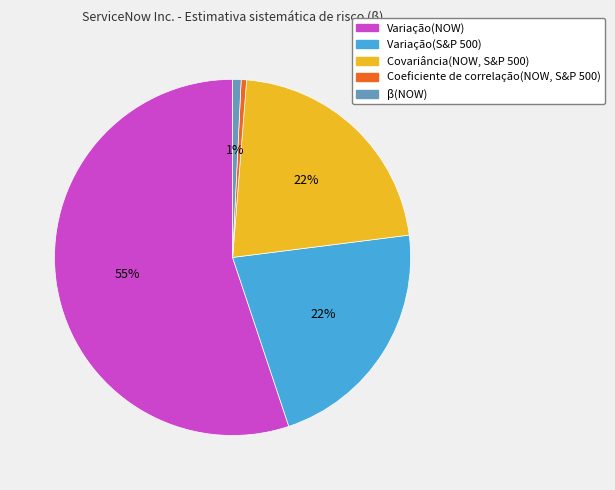

Approximately how many times larger is the value at Variação(NOW) compared to Variação(S&P 500)?

2.5